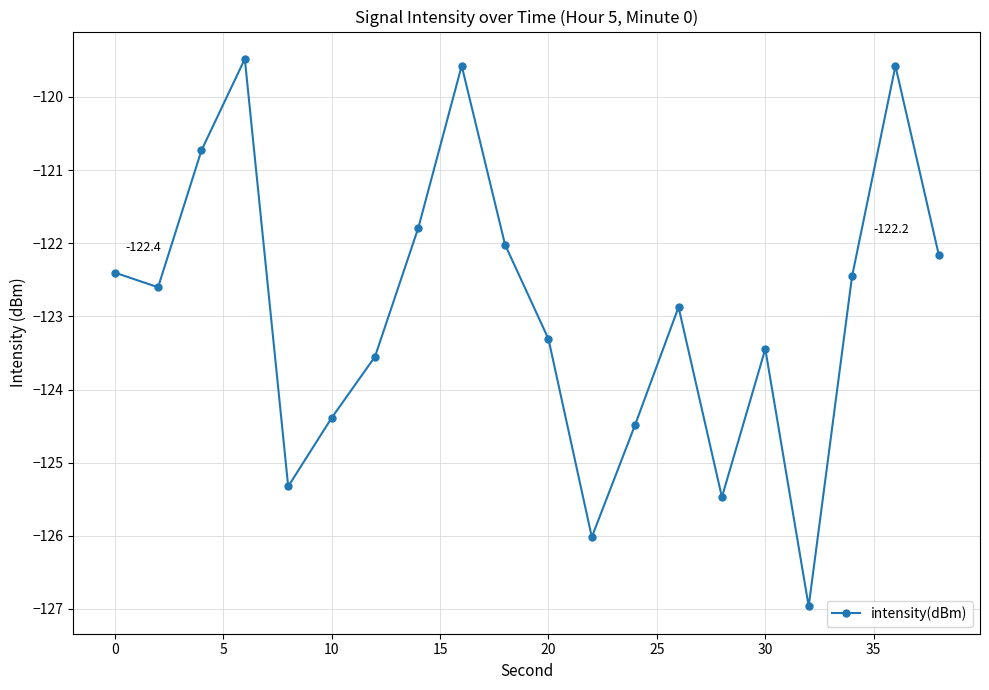

Does the chart have visible grid lines?

Yes